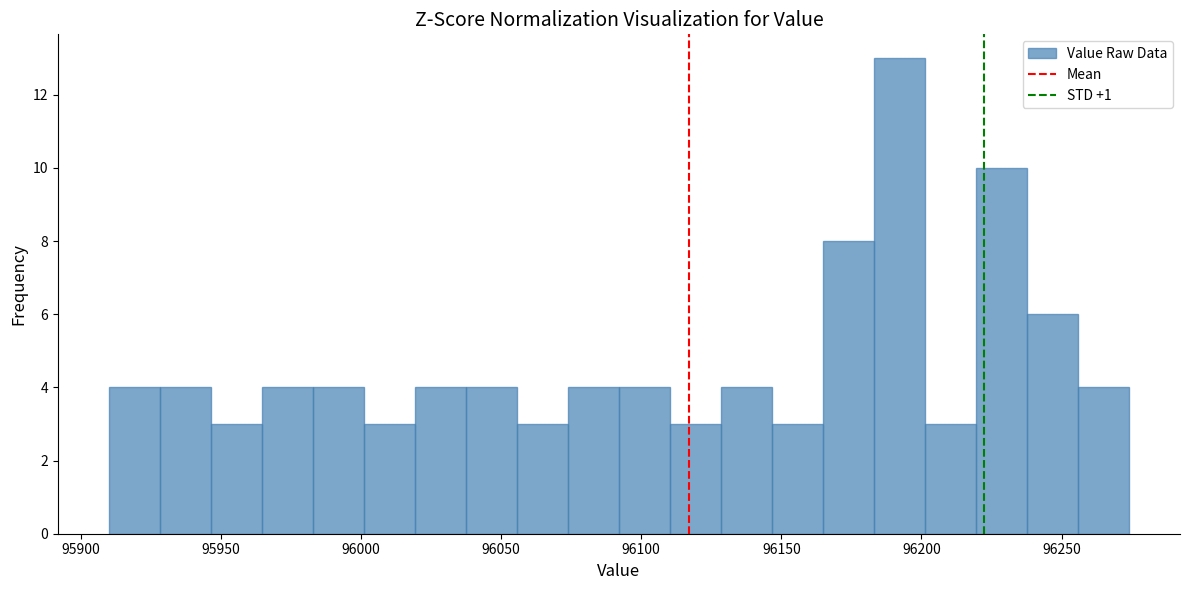

Around what value on the x-axis is the tallest bar? Give the approximate position of its centre, as read against the axis.

96190